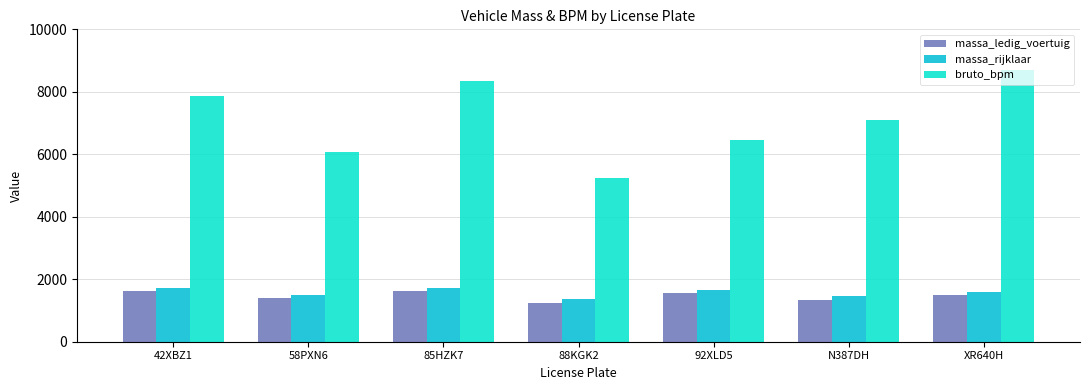

Which series has the widest spread of values?

bruto_bpm